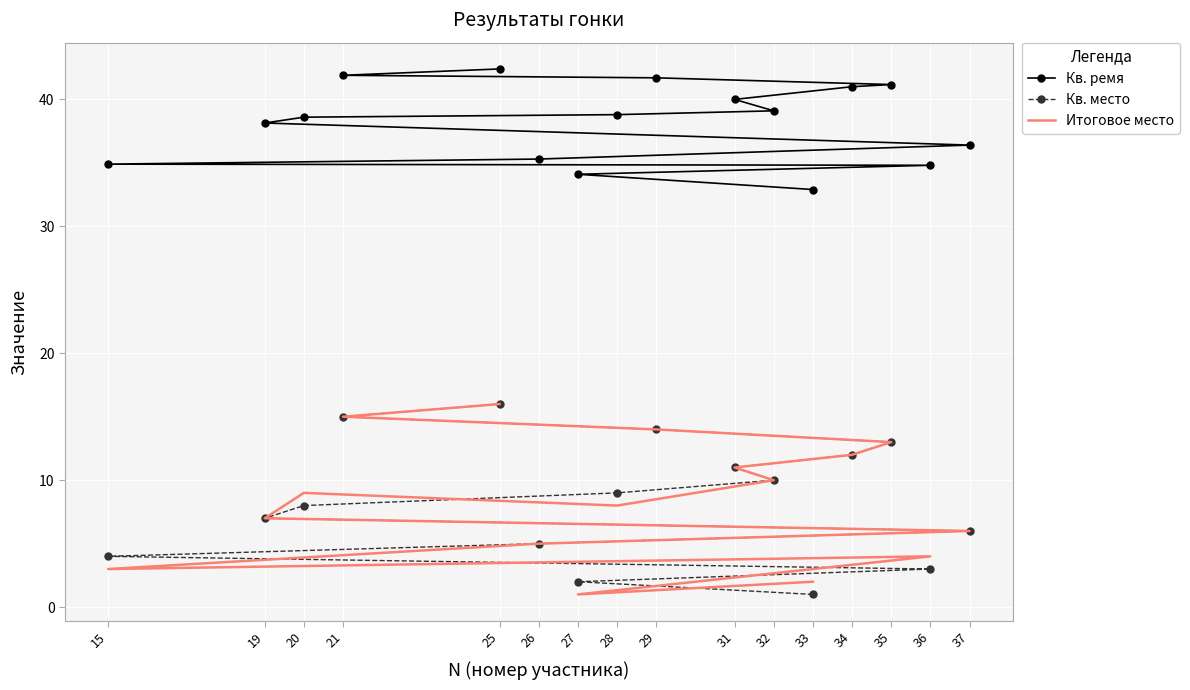

What is the sum of the Итоговое место values at 19 and 26?

12.0